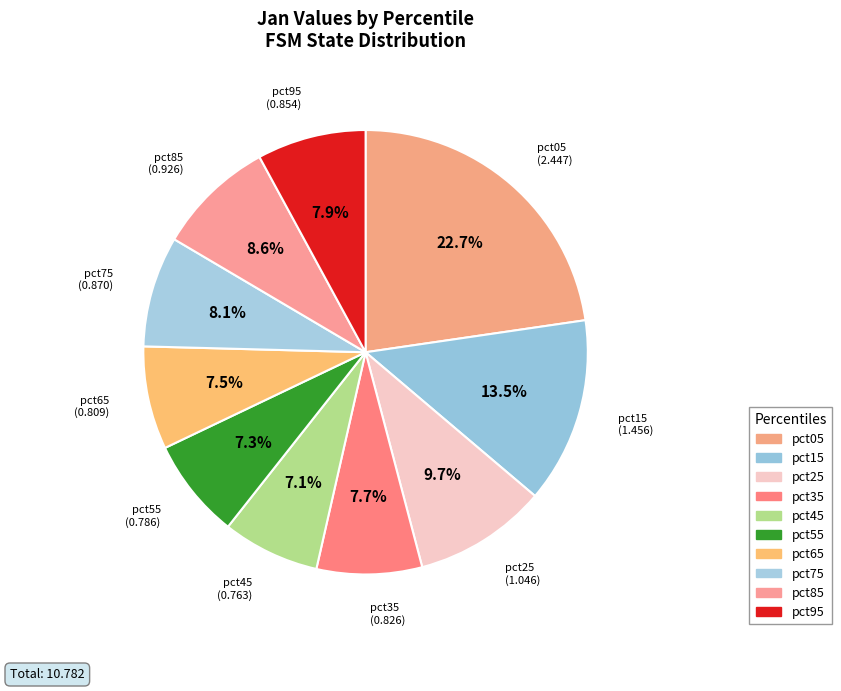

Count the number of slices in the pie.

10